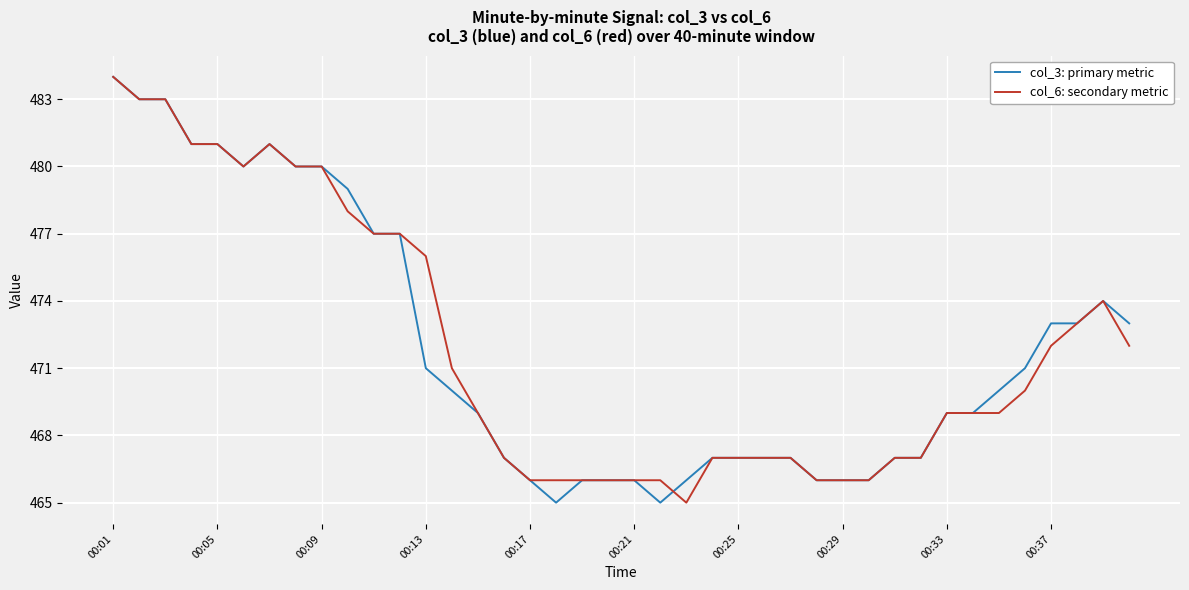

What is the highest value of the col_6: secondary metric series?

484